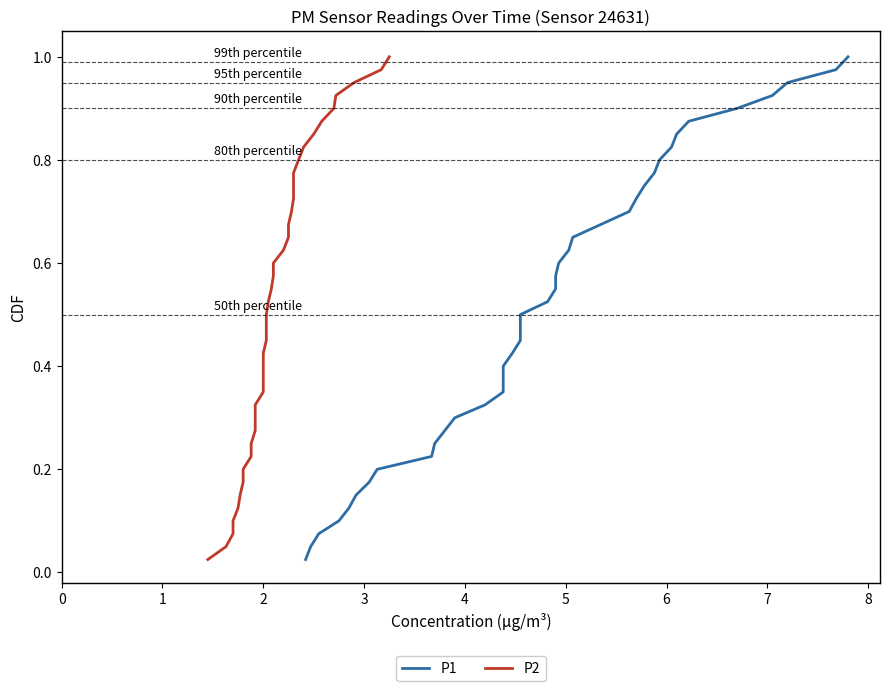

What is the value of the P2 point at the 21st from the left?

0.5